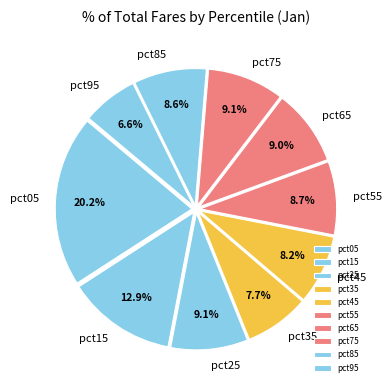

Which category has the smallest portion of the pie?

pct95